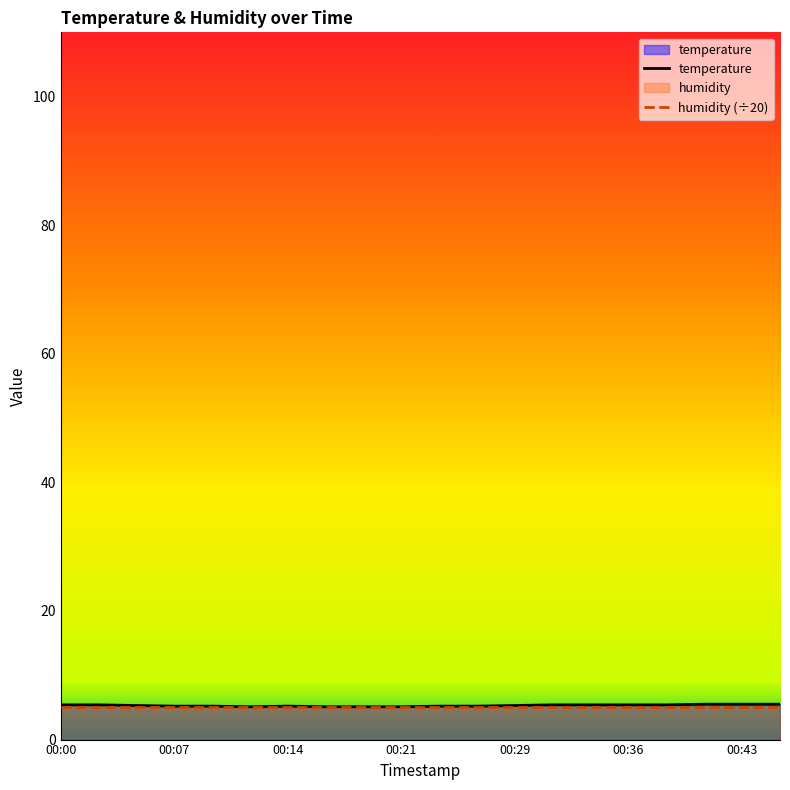

Count the number of categories in the chart.

20